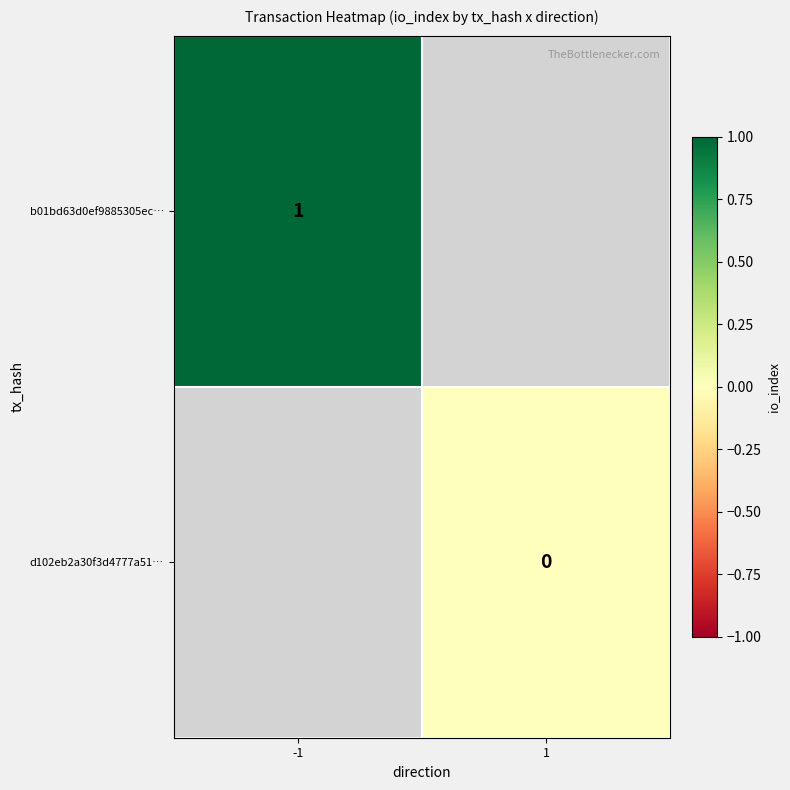

How many series are shown in this chart?

2